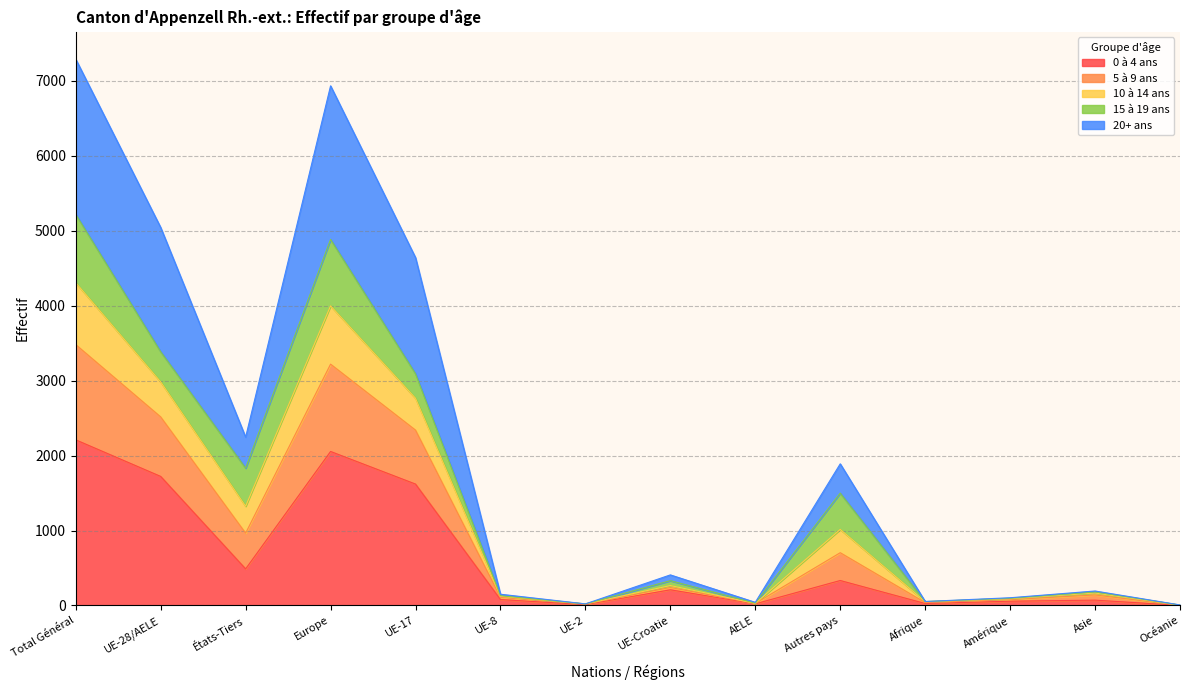

Which label corresponds to the smallest value in the chart?

Océanie